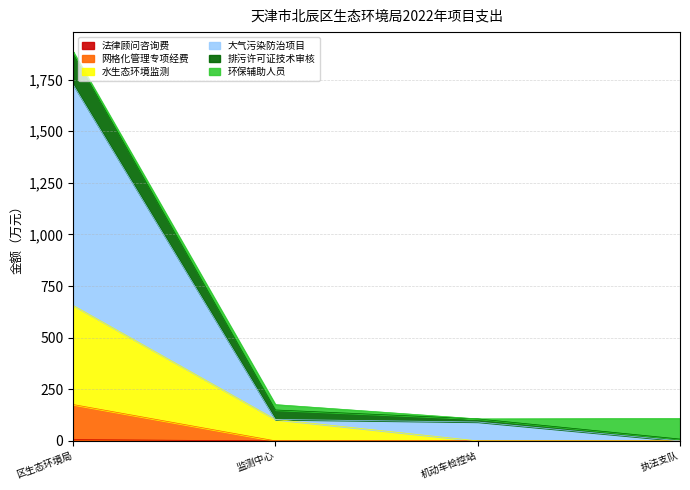

How many data points does each series have?

4